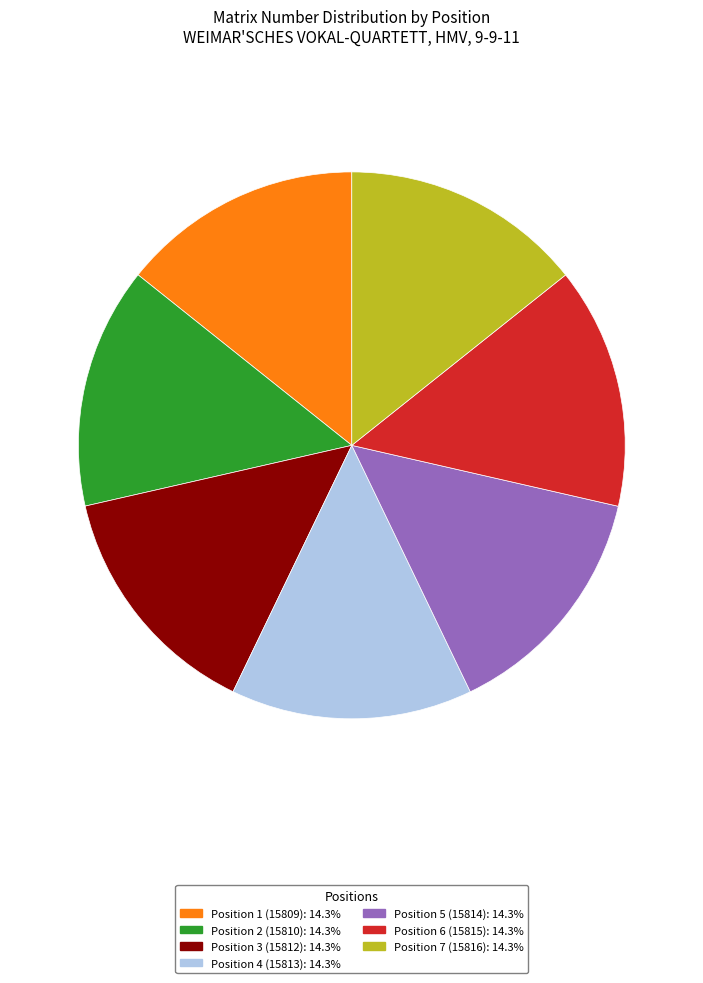

Does Position 5 (15814): 14.3% represent more than half of the total?

No